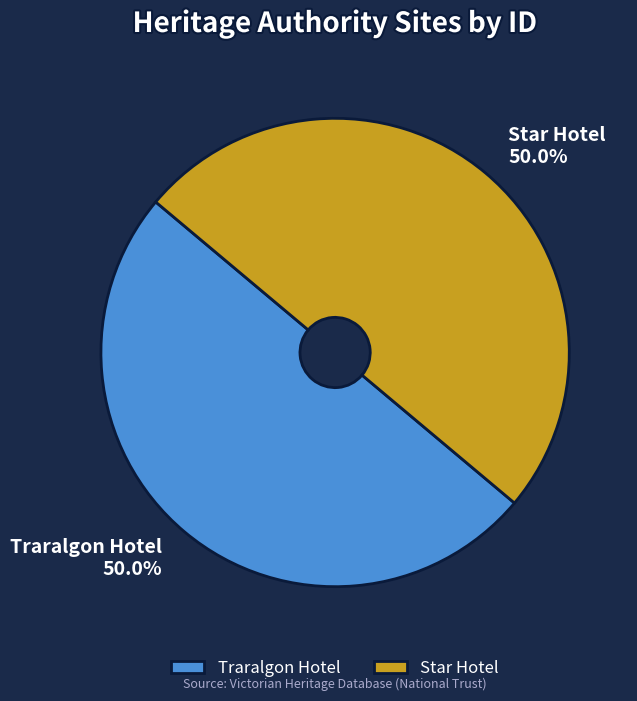

How much of the chart is everything except Star Hotel?

50.0%